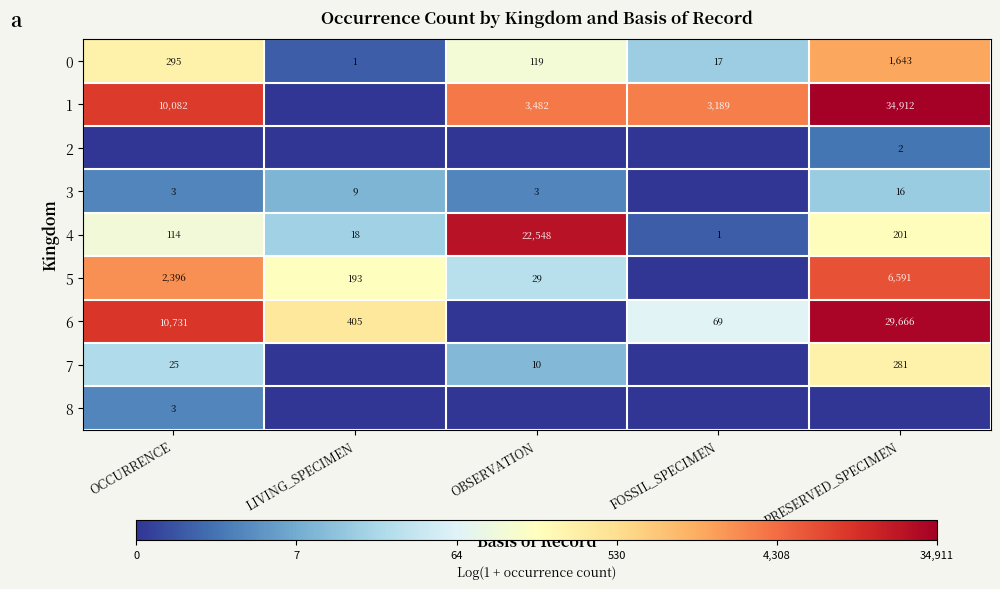

What is the difference between the highest and lowest values at OCCURRENCE?

9.3